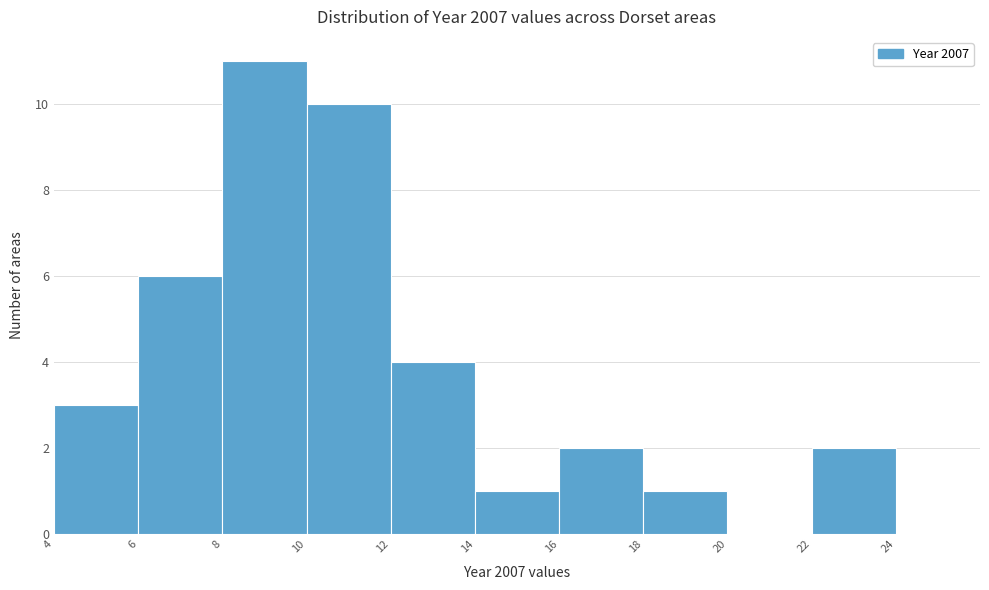

Which range on the x-axis has the tallest bar?

8 to 10